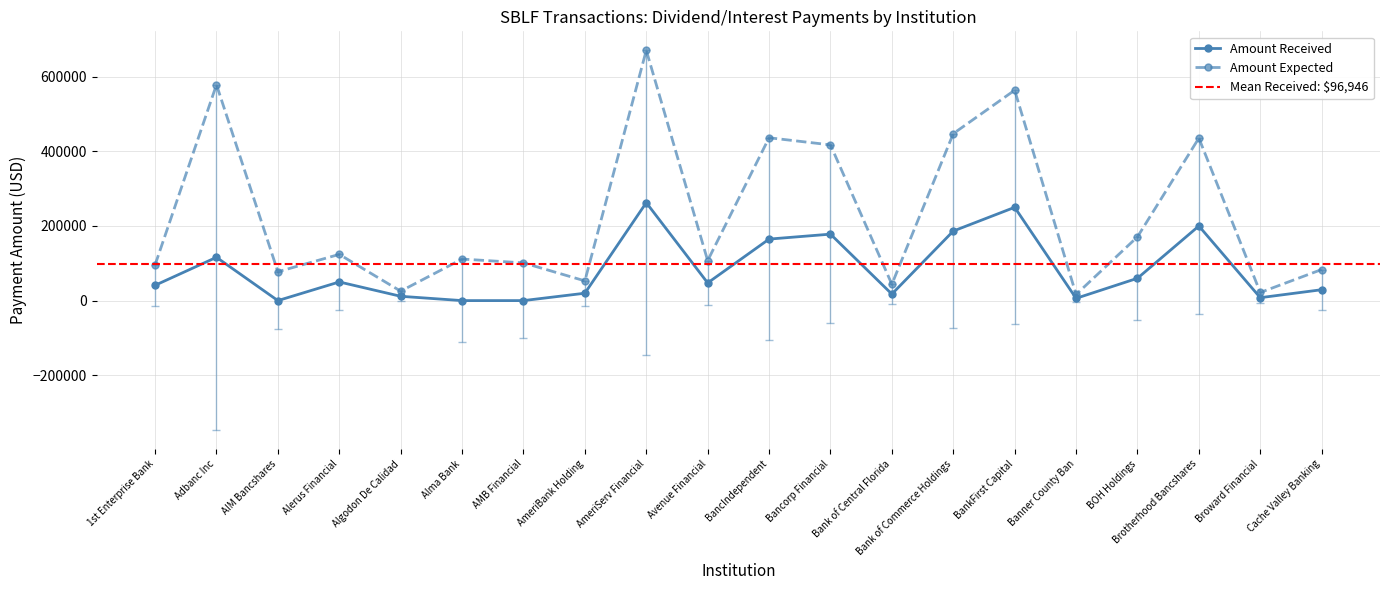

At how many categories does at least one series exceed 622595?

1